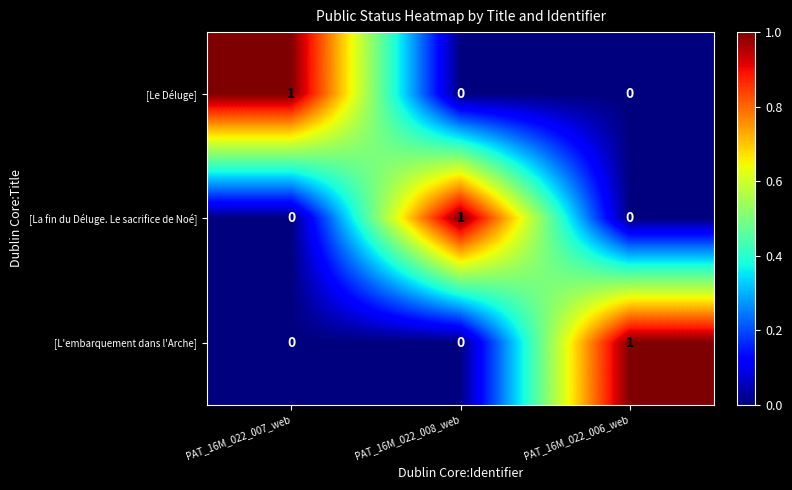

Is the value of [La fin du Déluge. Le sacrifice de Noé] at PAT_16M_022_007_web greater than the value of [Le Déluge] at PAT_16M_022_007_web?

No